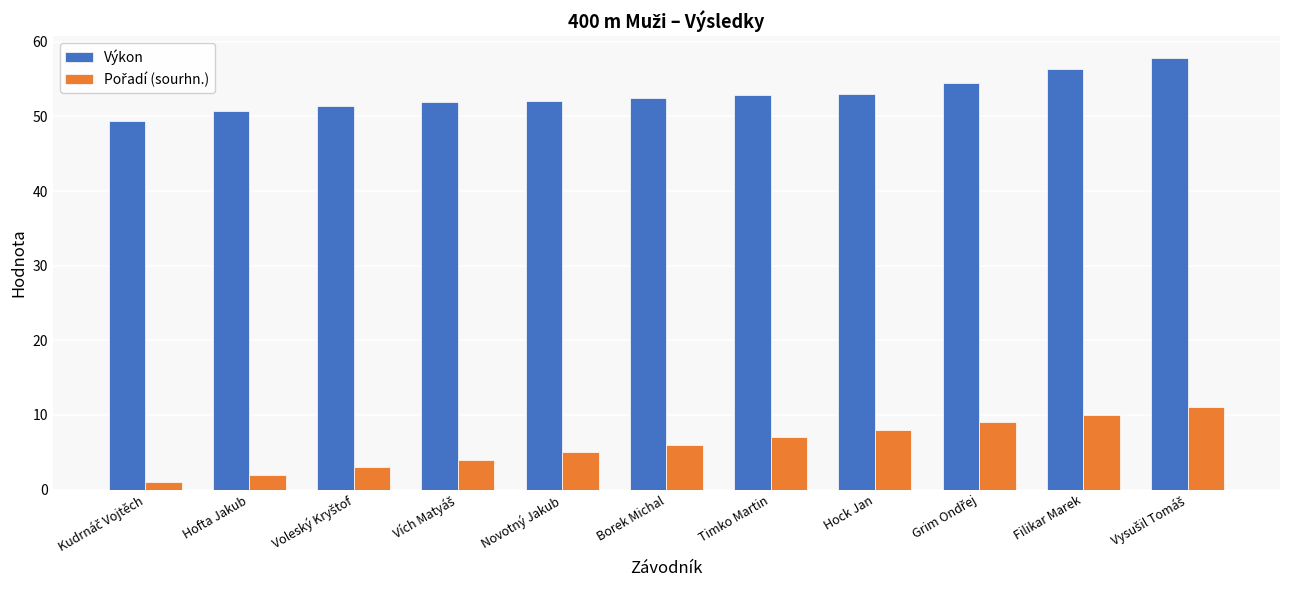

At how many categories does at least one series exceed 44?

11